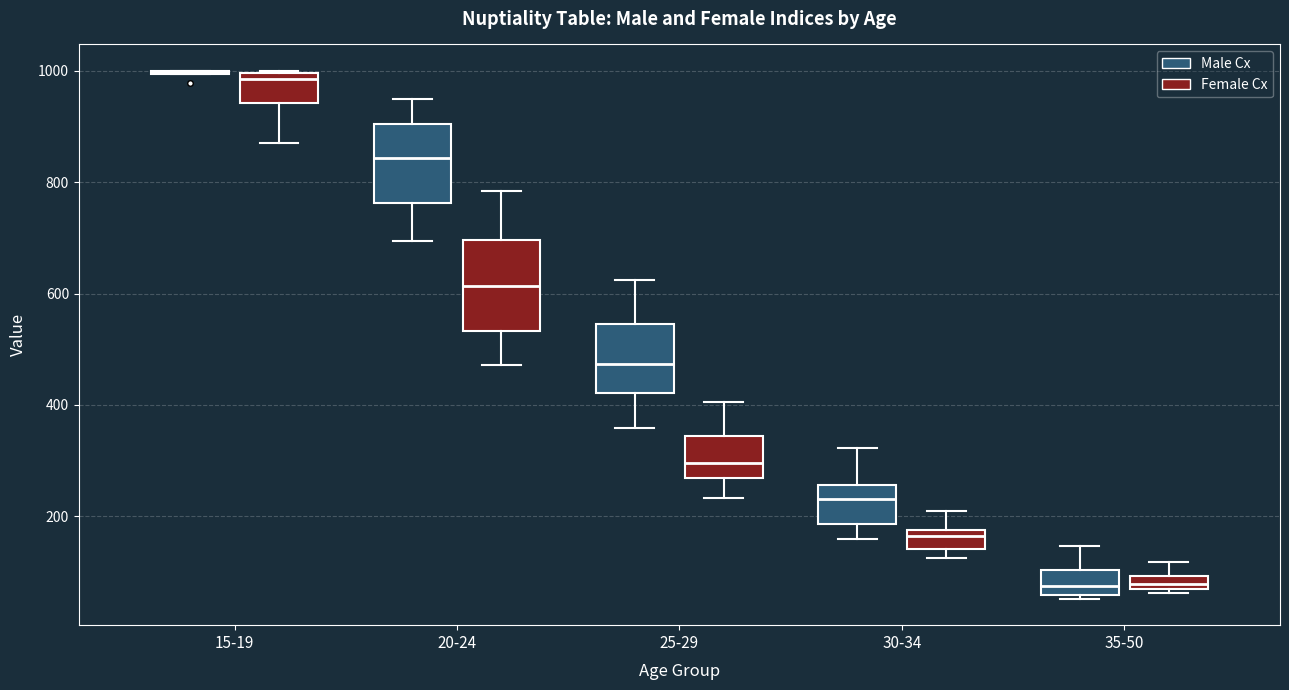

Where is the lower edge of the box for 35-50 (Male Cx) on the y-axis? The values are not printed on the chart, so give them approximately, as read against the axis.

60